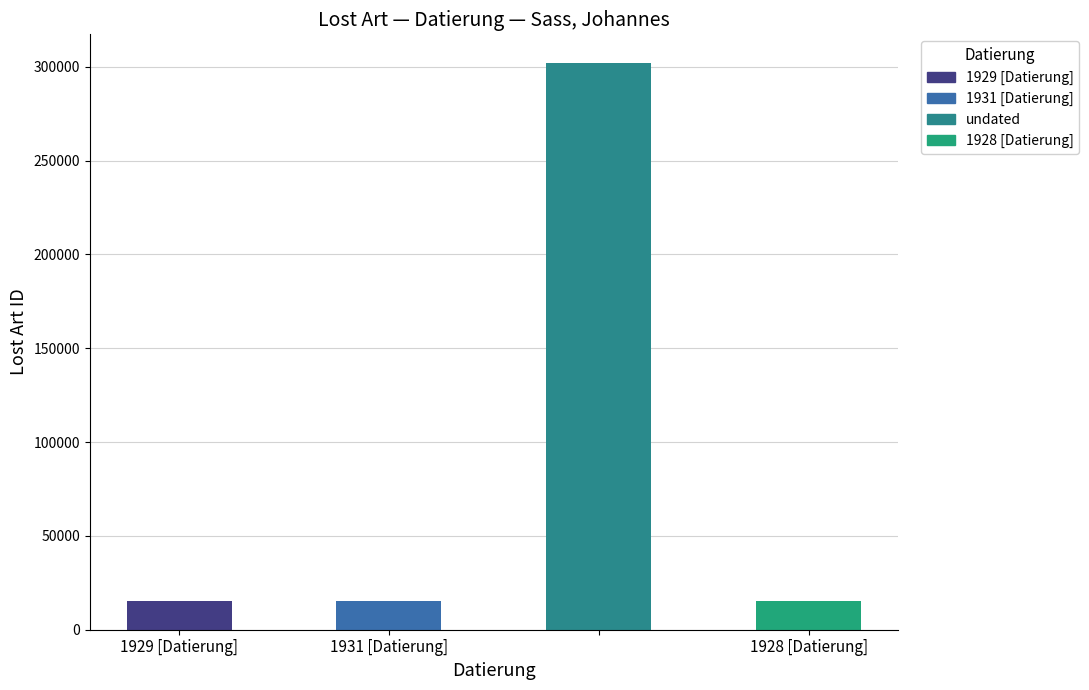

Reading right to left, extract all data points from this chart.

1928 [Datierung]=15100	=302172	1931 [Datierung]=15066	1929 [Datierung]=15083